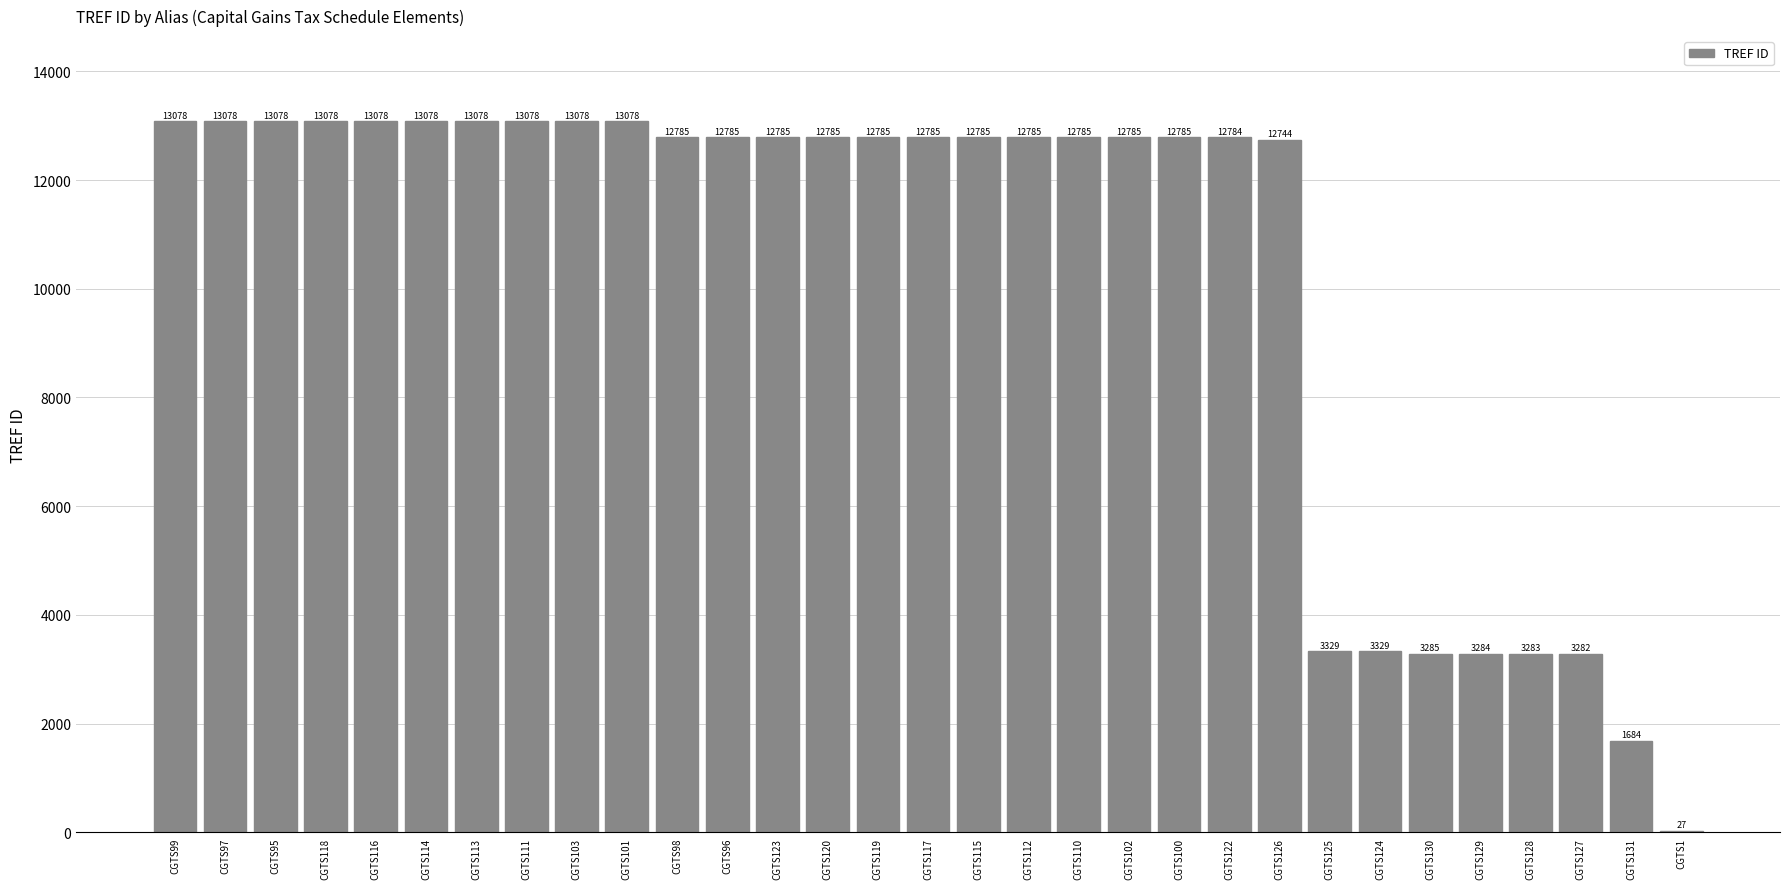

Which has a higher value, CGTS1 or CGTS101?

CGTS101